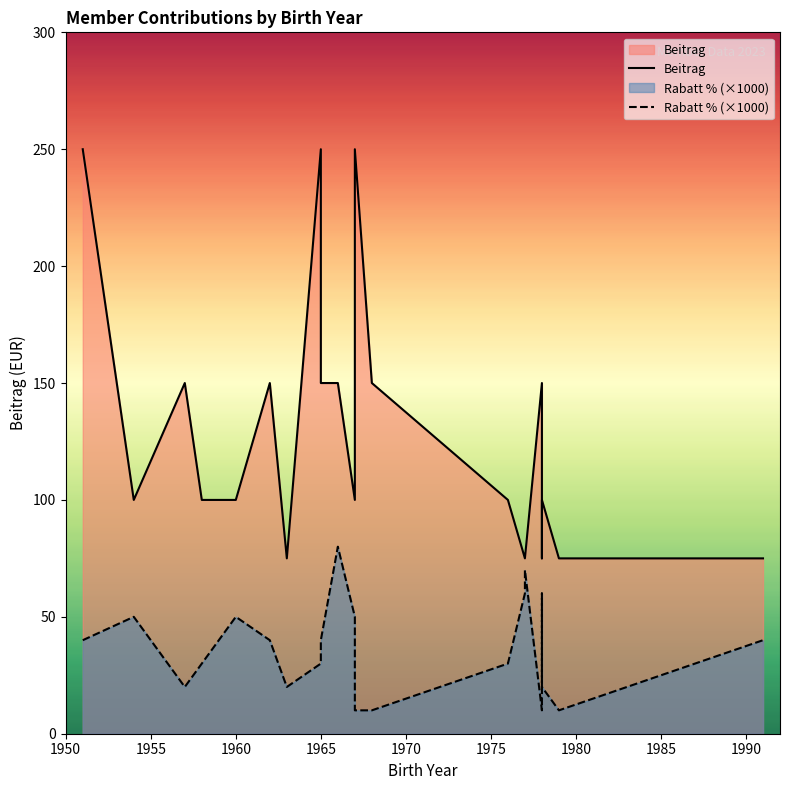

How many interior local valleys does the Rabatt % (×1000) series have?

4